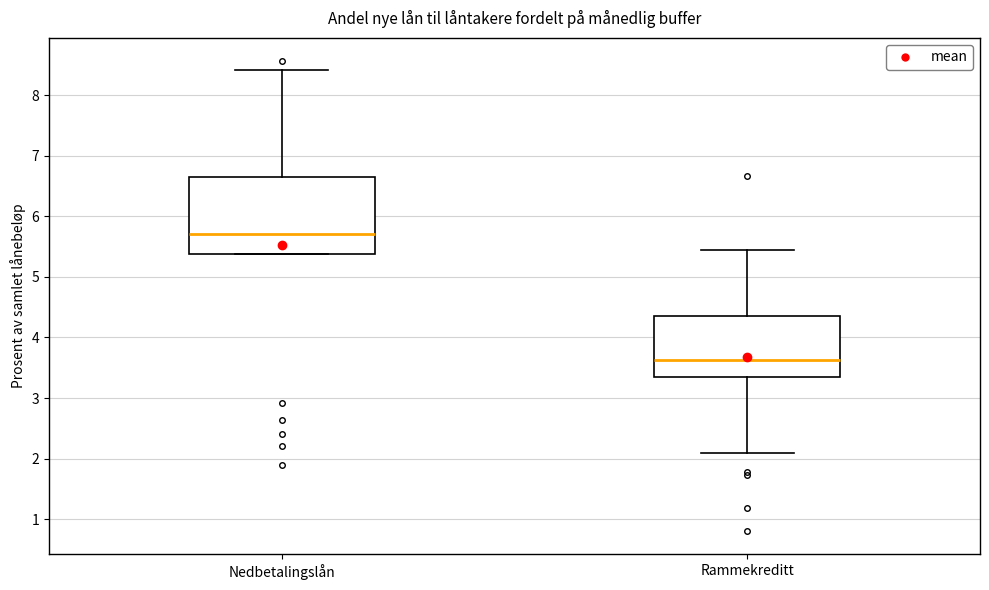

Reading left to right, transcribe this box plot: for each box, give where its median line is, the range the box spans, and where its two whiskers end, as read against the y-axis. The values are not printed on the chart, so give them approximately, as read against the axis.

Nedbetalingslån: median 5.7, box 5.4 to 6.6, whiskers 5.4 to 8.4
Rammekreditt: median 3.6, box 3.4 to 4.4, whiskers 2.1 to 5.4